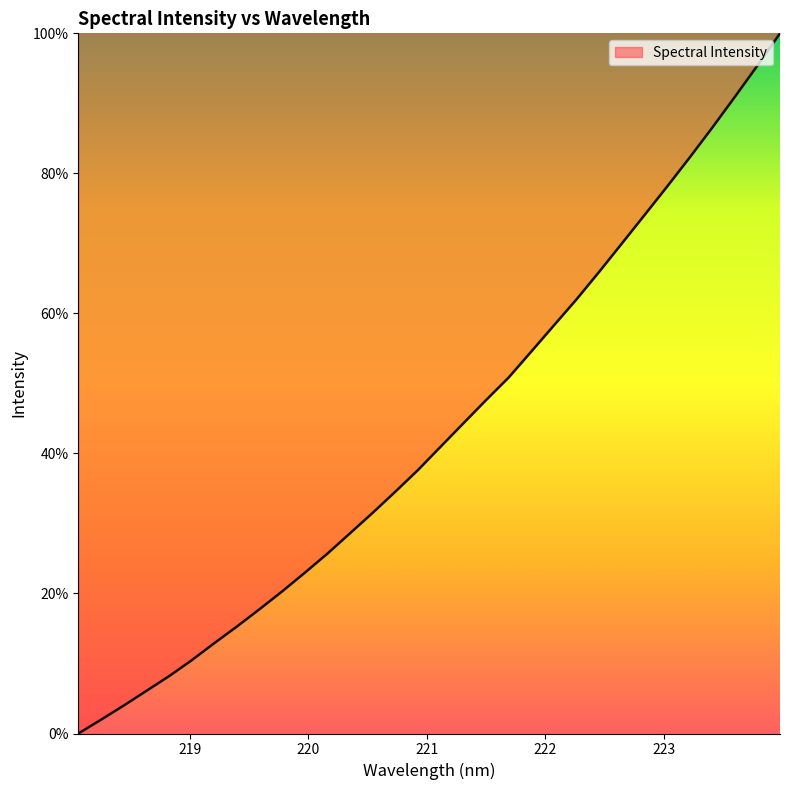

What is the difference between the maximum and minimum values?

100.0